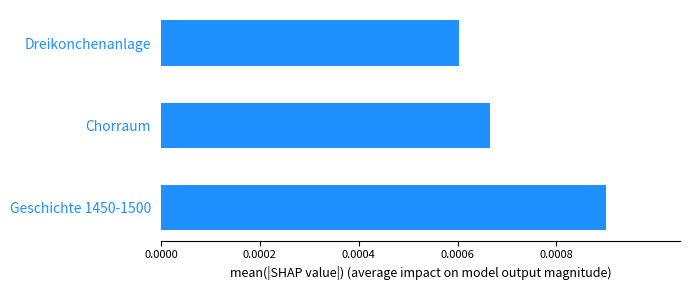

Which has a higher value, Dreikonchenanlage or Chorraum?

Chorraum